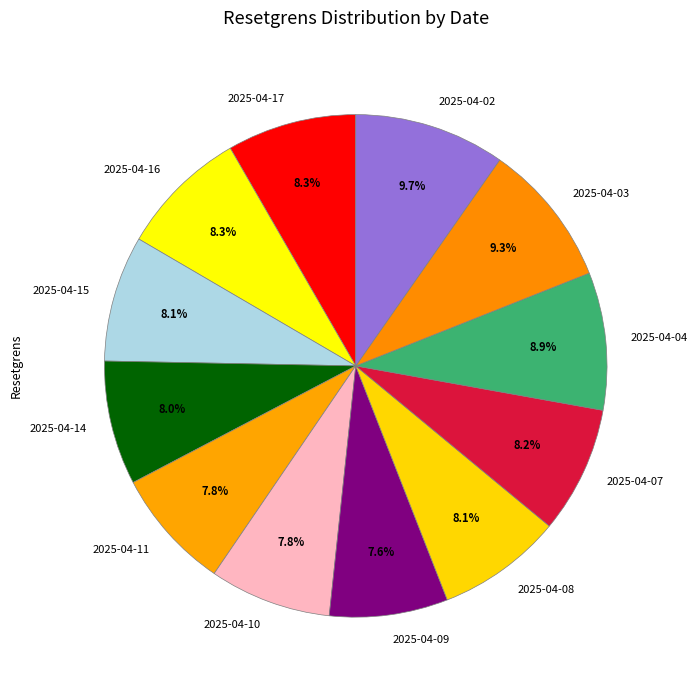

Combined, do 2025-04-08 and 2025-04-04 account for over 50%?

No